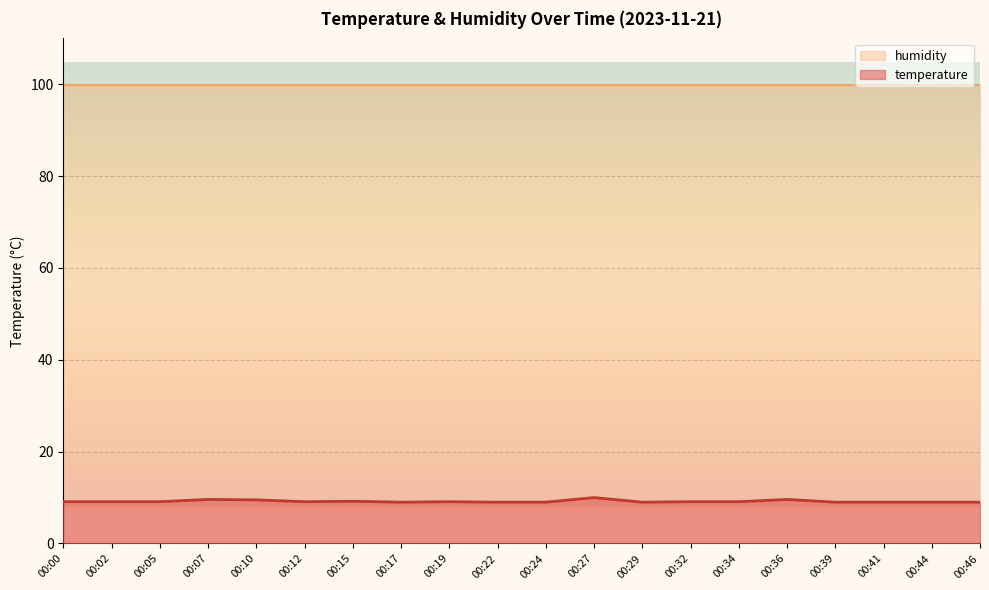

What is the approximate value at 00:10?

9.5